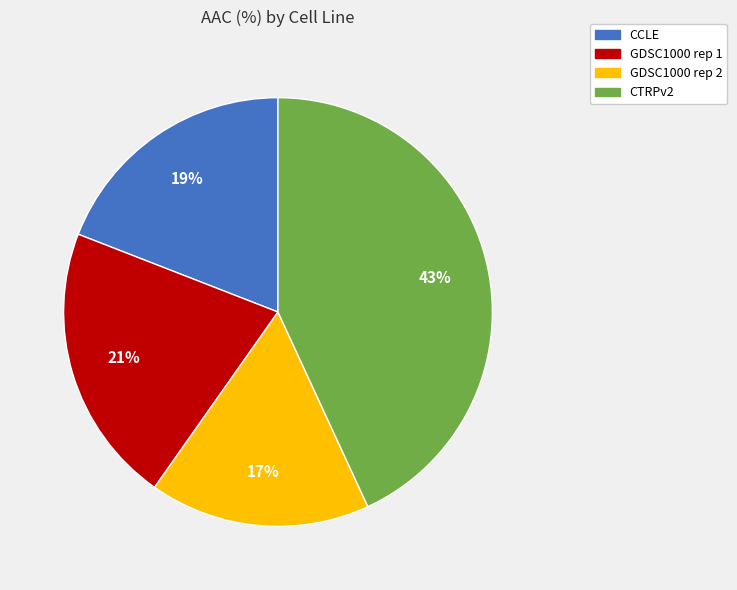

How many segments does this pie chart have?

4